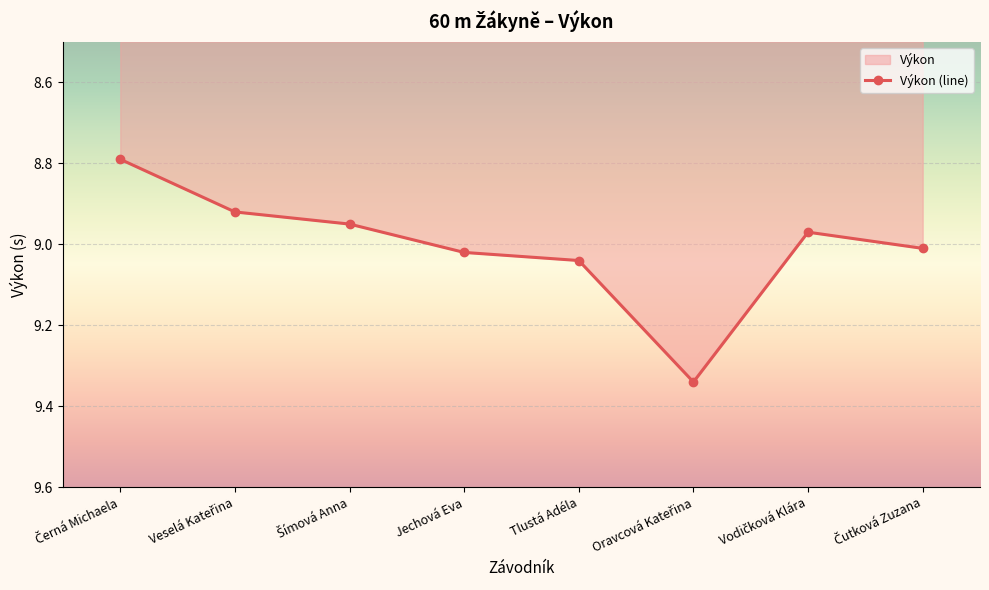

Between Čutková Zuzana and Šímová Anna, which is larger?

Čutková Zuzana